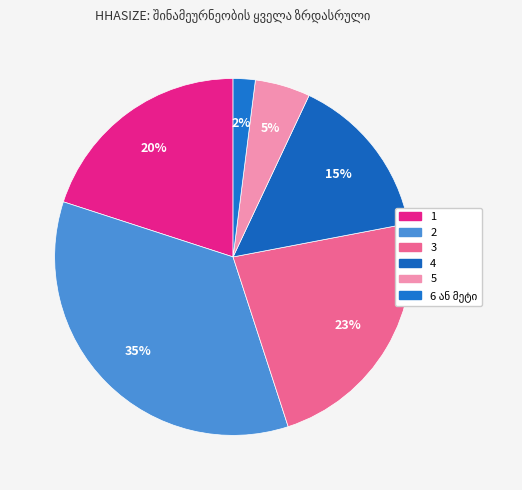

Is it true that 5 is 17% of the pie?

False